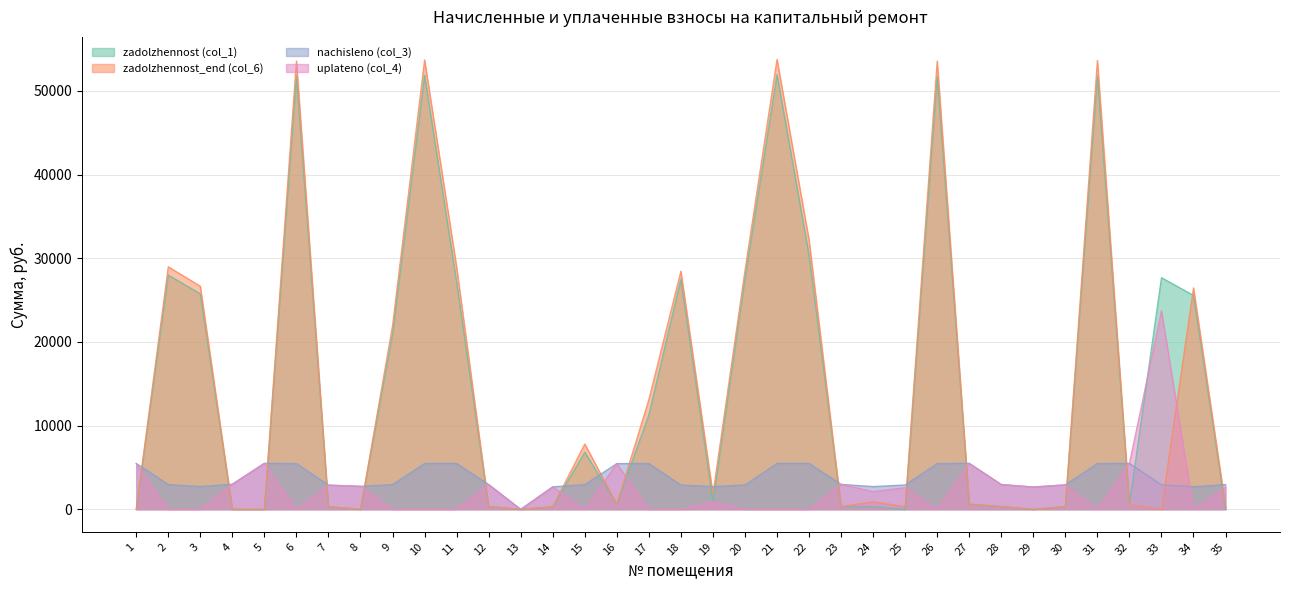

What is the value of the zadolzhennost (col_1) point at the 10th from the left?

51867.2